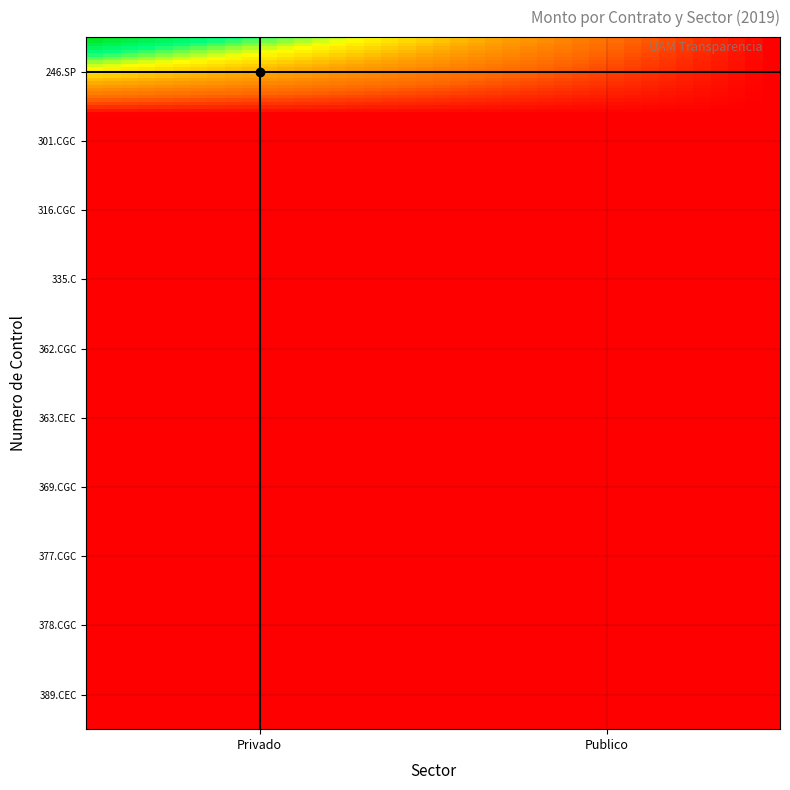

Reading left to right, list all the values displayed in this chart.

OAG.DCC.246.19.SP: 2019.0	125605.2
OAG.DCC.301.19.CGC: 2019.0	0.0
OAG.DCC.316.19.CGC: 2019.0	0.0
OAG.DCC.335.19.C: 2019.0	0.0
OAG.DCC.362.19.CGC: 2019.0	0.0
OAG.DCC.363.19.CEC: 2019.0	0.0
OAG.DCC.369.19.CGC: 2019.0	0.0
OAG.DCC.377.19.CGC: 2019.0	0.0
OAG.DCC.378.19.CGC: 2019.0	0.0
OAG.DCC.389.19.CEC: 2019.0	0.0